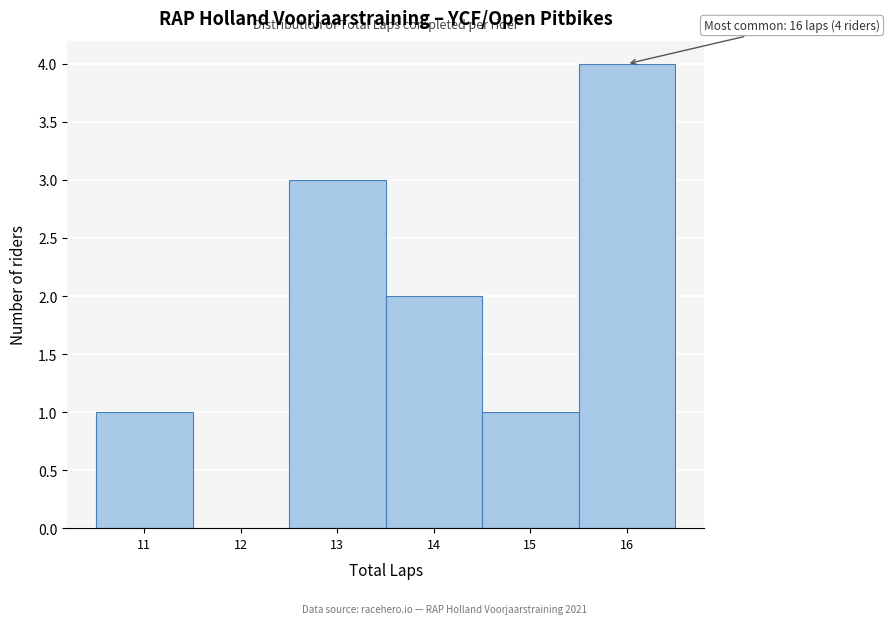

Which range on the x-axis has the tallest bar?

15.5 to 16.5